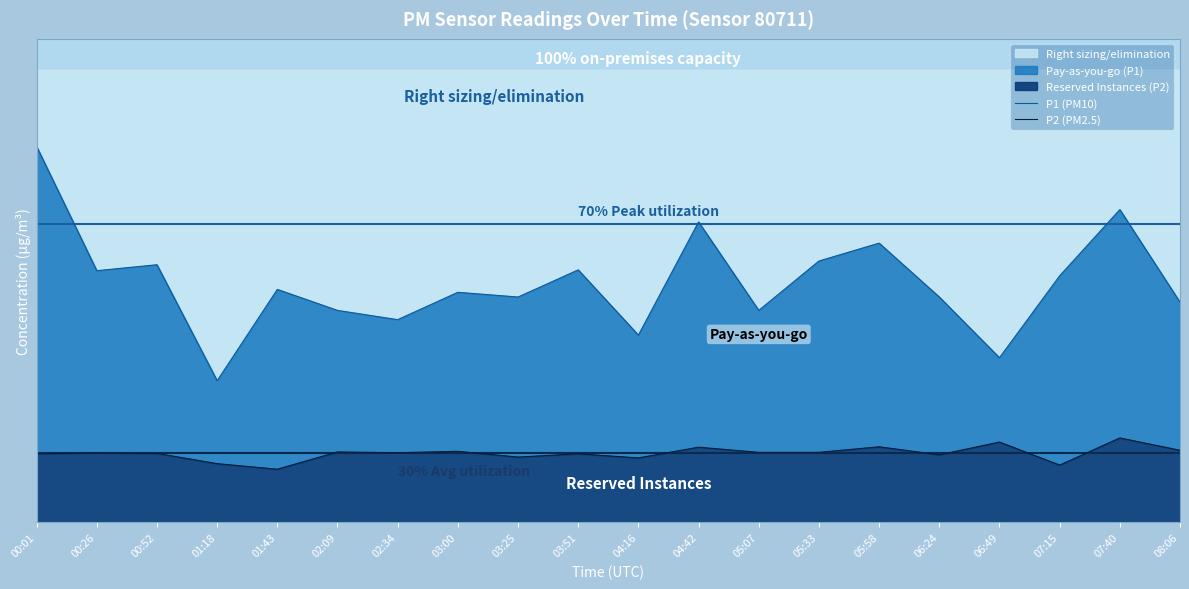

At which category does the chart reach its minimum across all series?

01:43